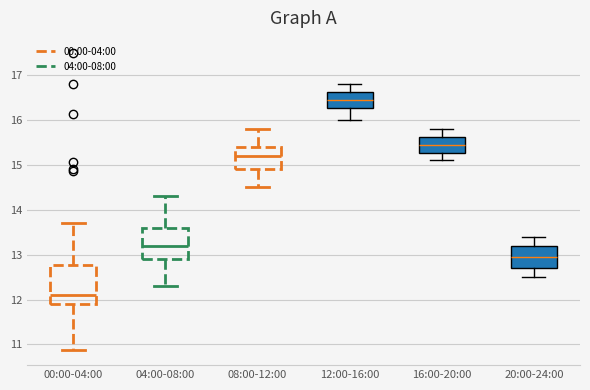

Comparing the boxes themselves (not the whiskers), which one is the tallest?

00:00-04:00